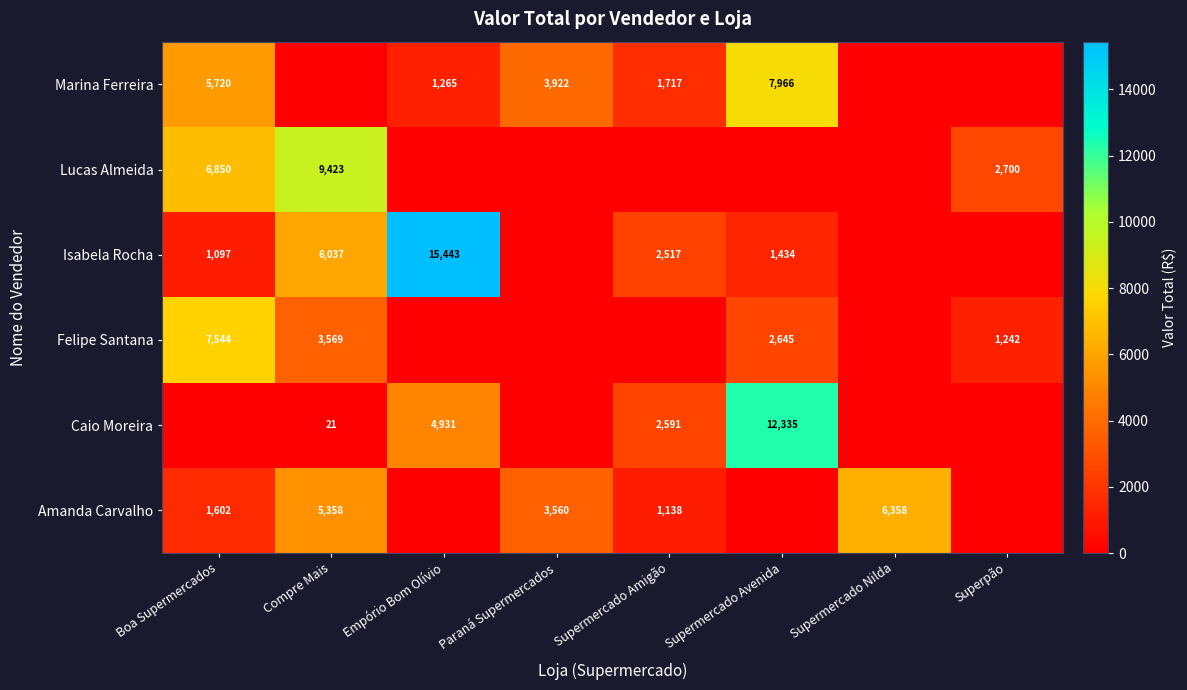

The Marina Ferreira series shows 5720 at Boa Supermercados. True or false?

True